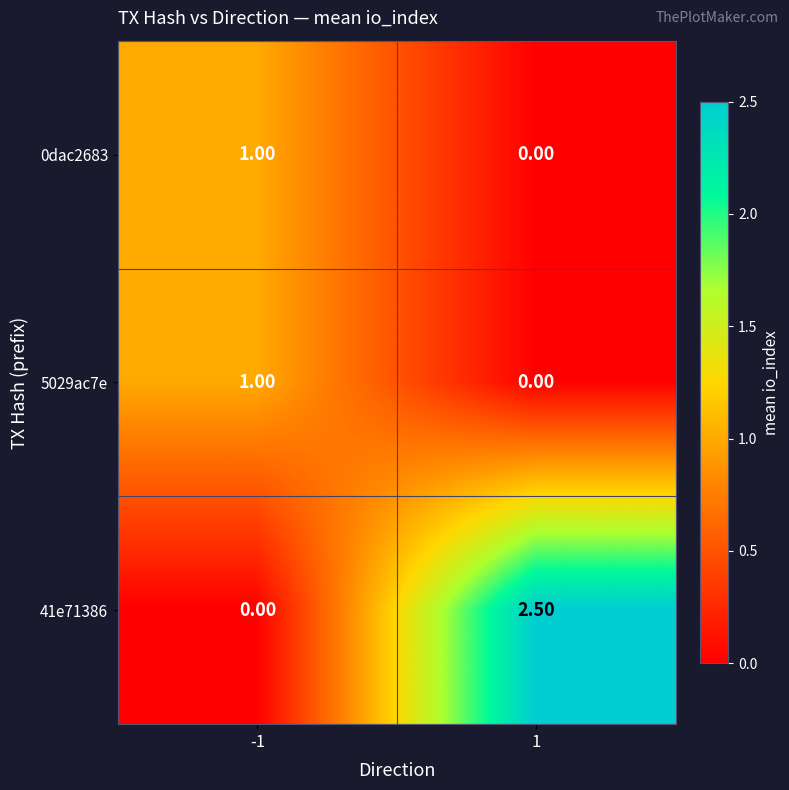

List the labels in order of 41e71386 value, smallest first.

-1, 1